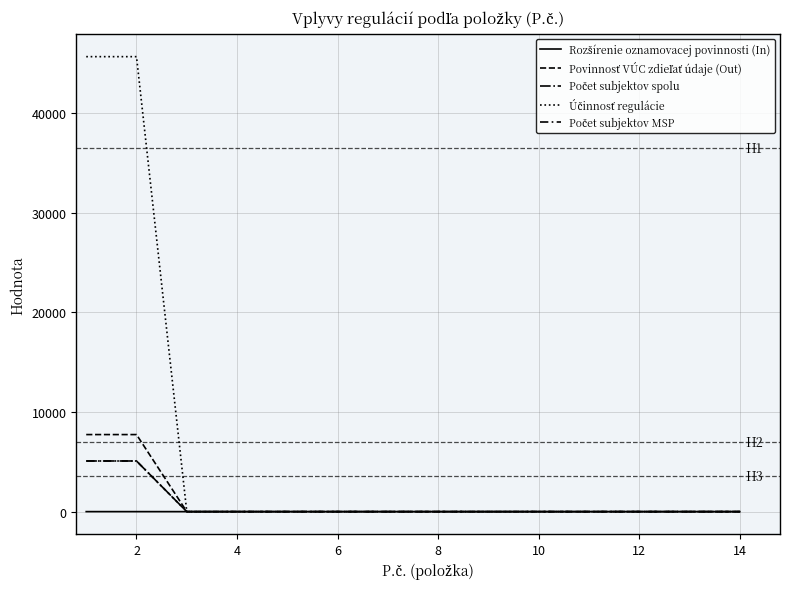

Does the chart have visible grid lines?

Yes